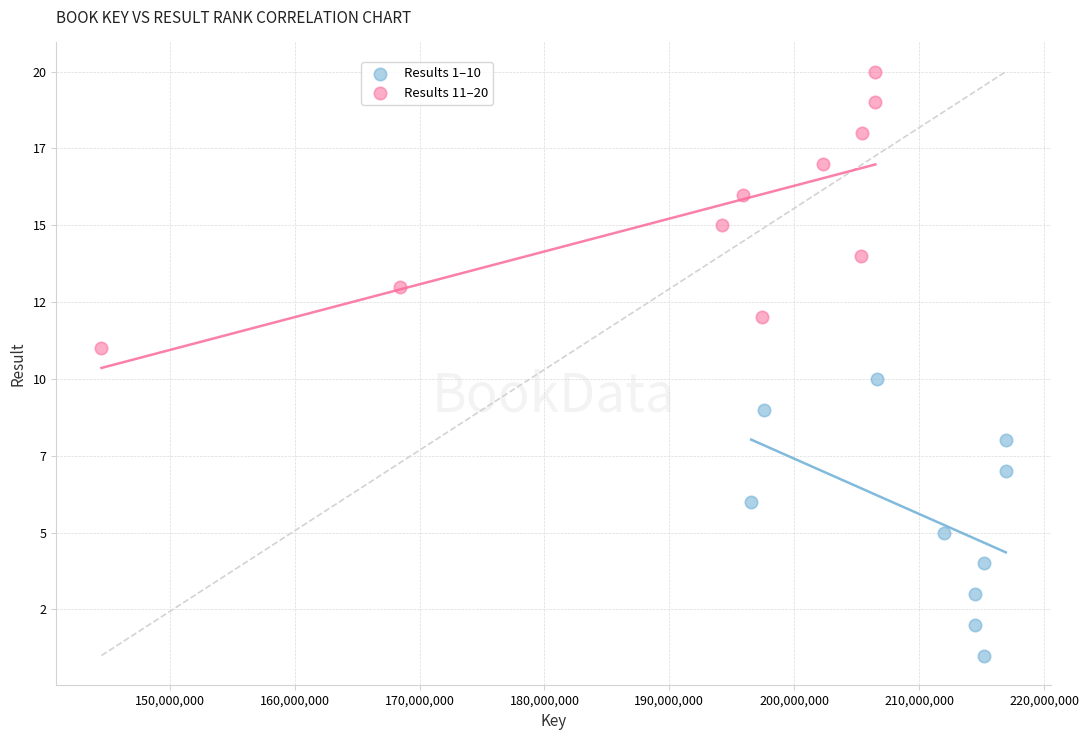

What are all the series names shown in the legend?

Results 1–10, Results 11–20